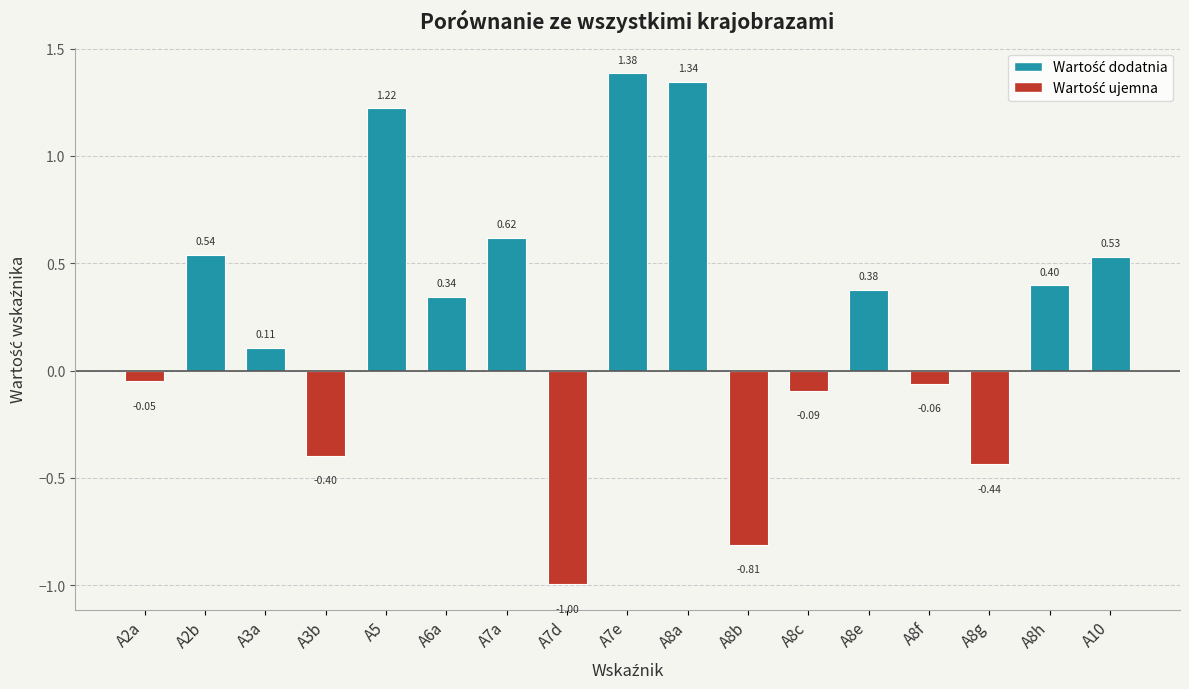

Rank the categories by value from lowest to highest.

A7d, A8b, A8g, A3b, A8c, A8f, A2a, A3a, A6a, A8e, A8h, A10, A2b, A7a, A5, A8a, A7e